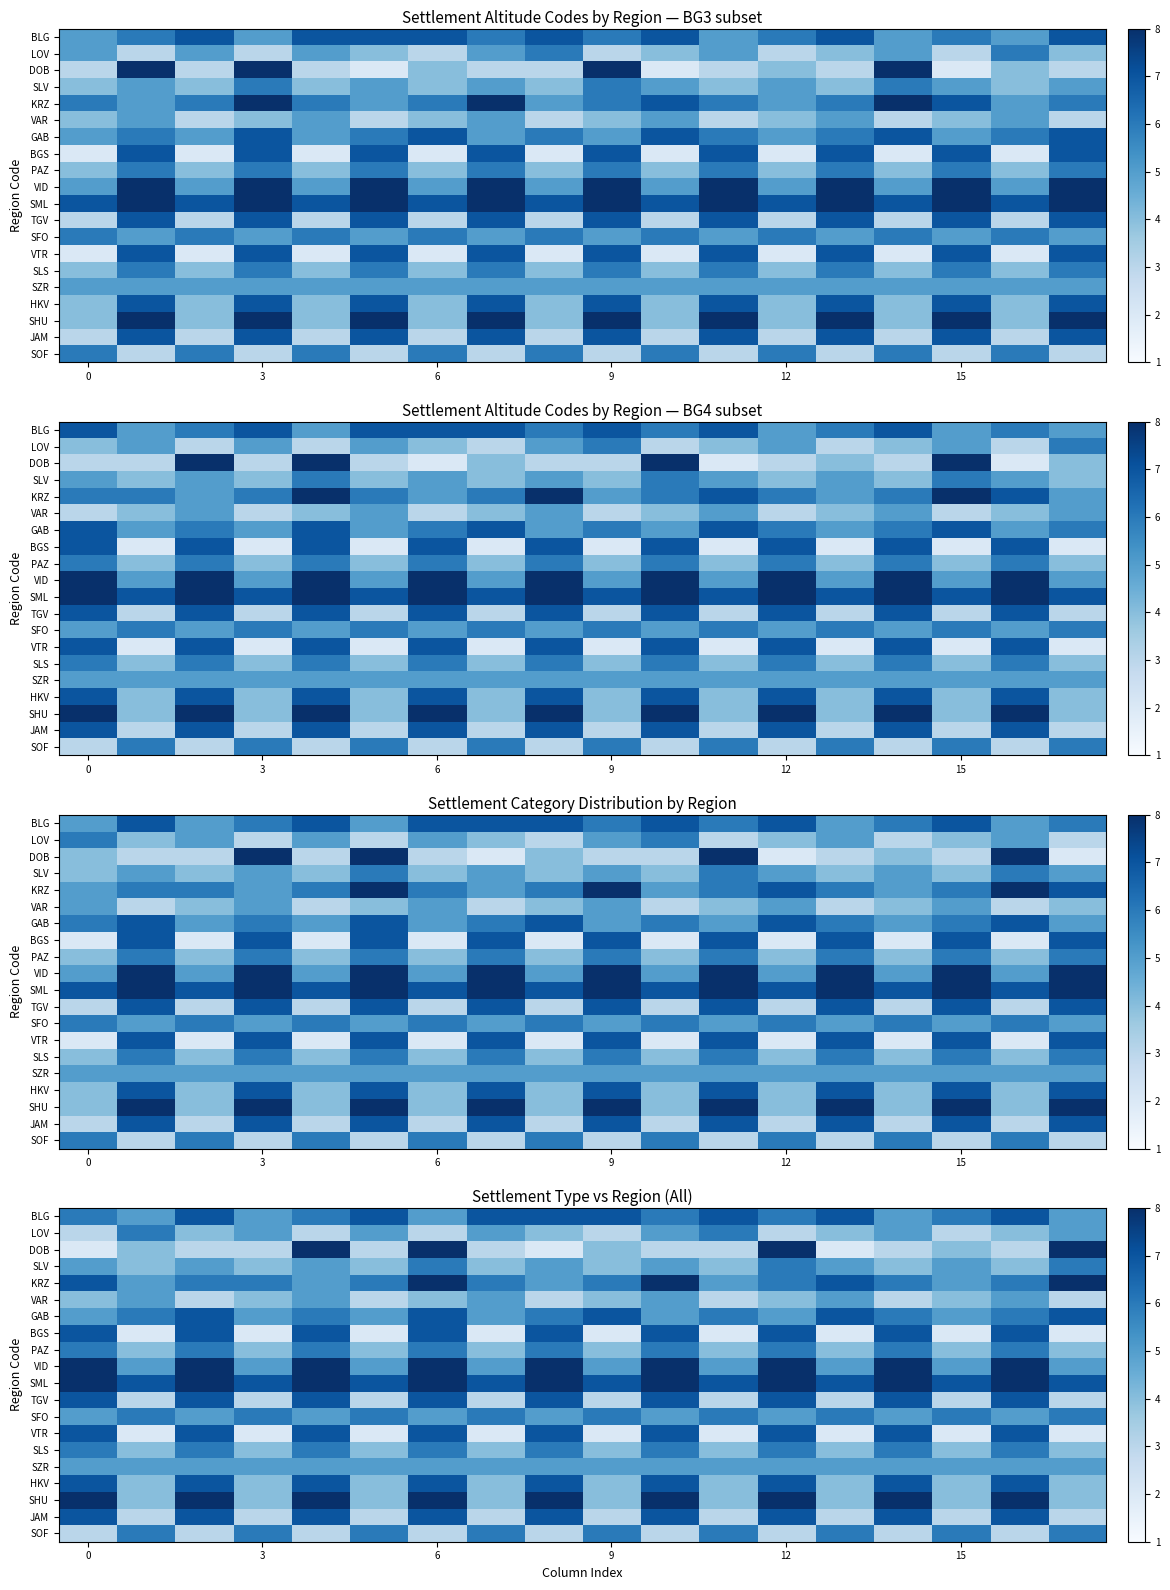

What is the difference between the maximum and minimum values in the BGS series?

5